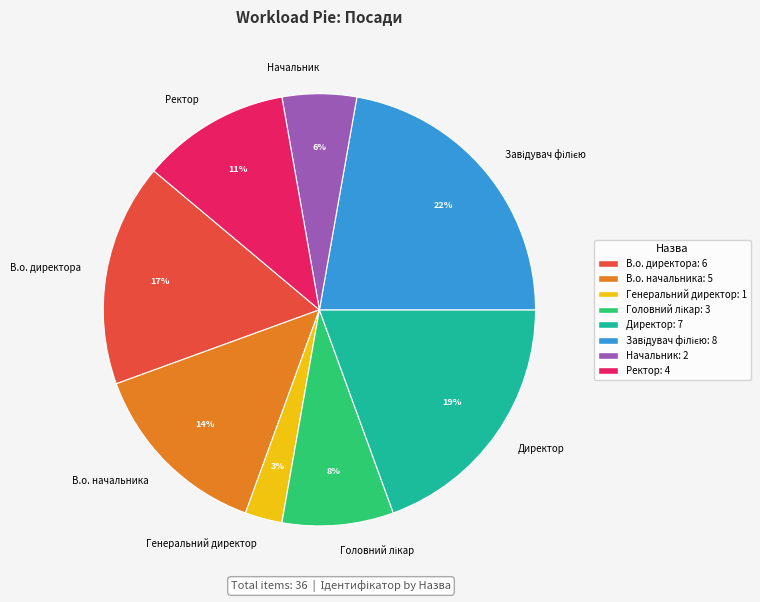

Between В.о. начальника and Генеральний директор, which is larger?

В.о. начальника